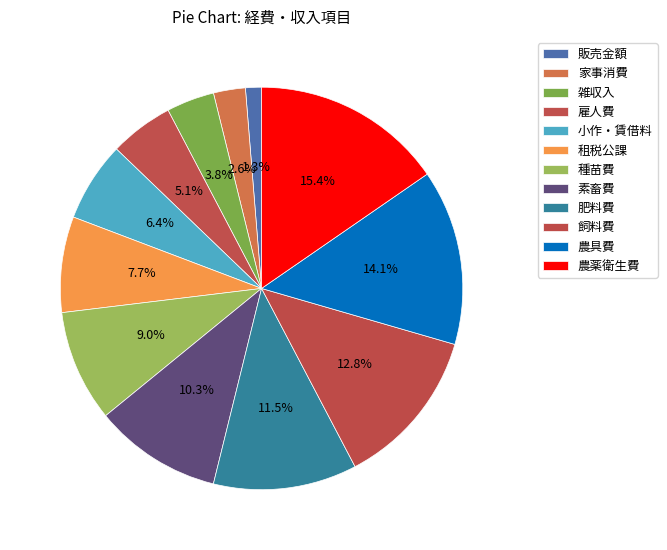

How many segments does this pie chart have?

12